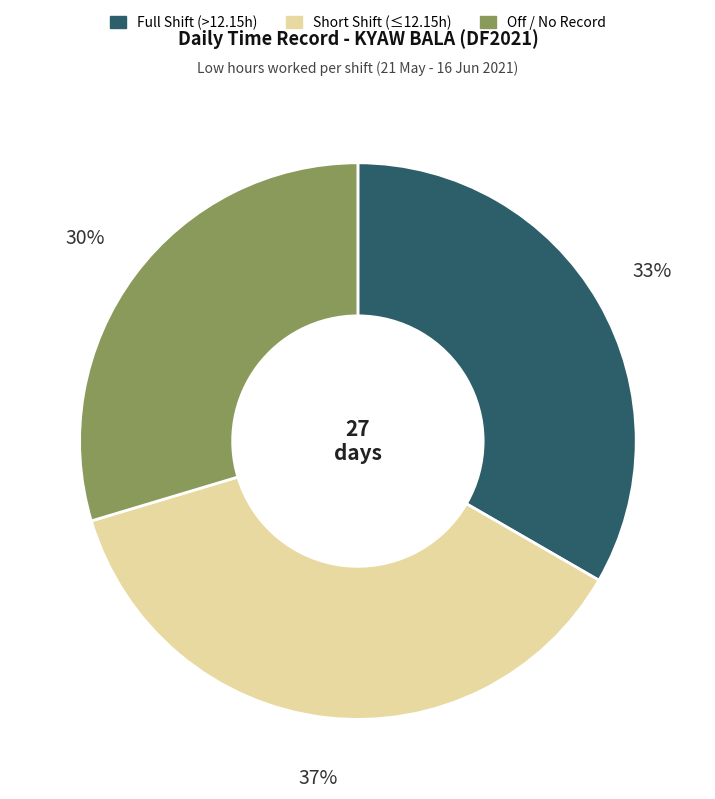

To the nearest percent, what is the difference between the largest and smallest slice percentages?

7%